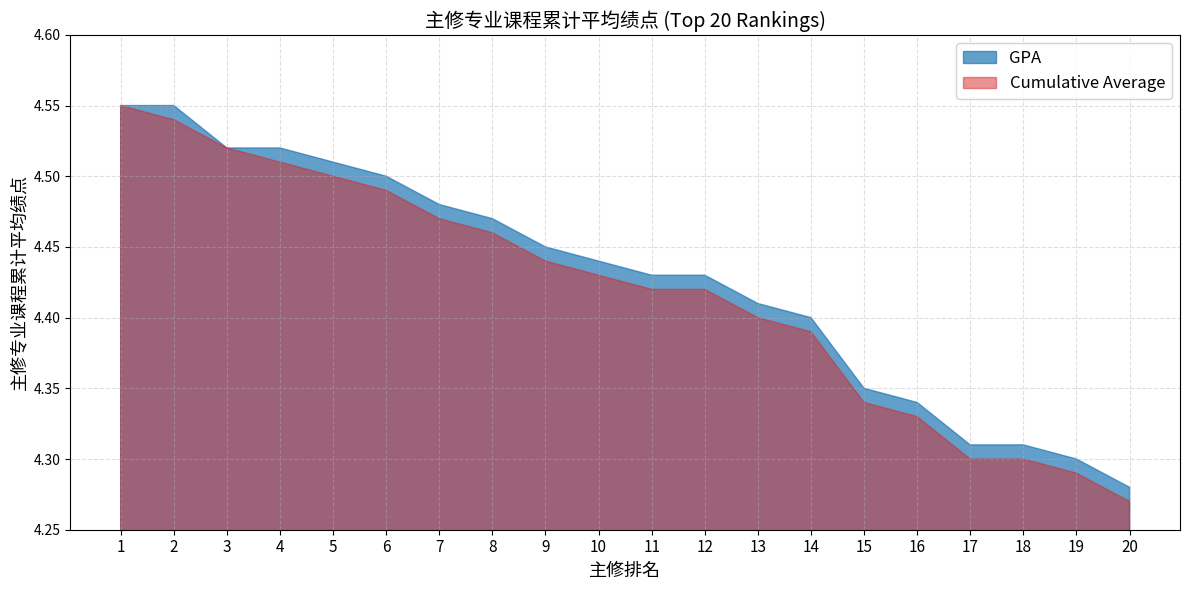

Reading right to left, extract all data points from this chart.

GPA: 4.3	4.3	4.3	4.3	4.3	4.3	4.4	4.4	4.4	4.4	4.4	4.5	4.5	4.5	4.5	4.5	4.5	4.5	4.5	4.5
Cumulative Average: 4.3	4.3	4.3	4.3	4.3	4.3	4.4	4.4	4.4	4.4	4.4	4.4	4.5	4.5	4.5	4.5	4.5	4.5	4.5	4.5